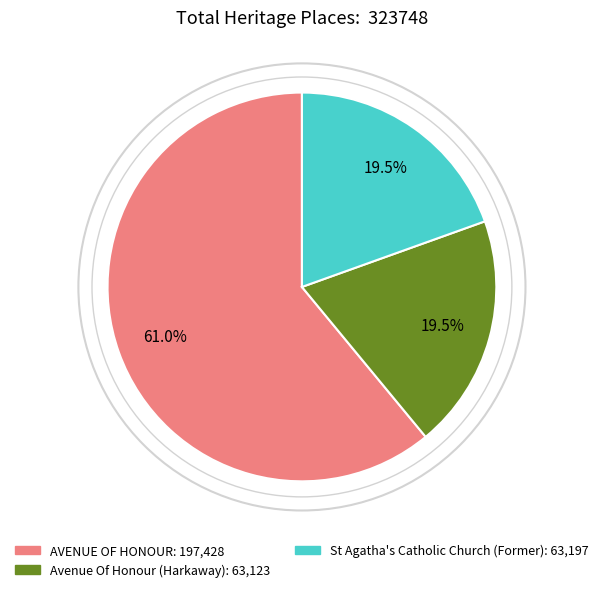

How many segments does this pie chart have?

3